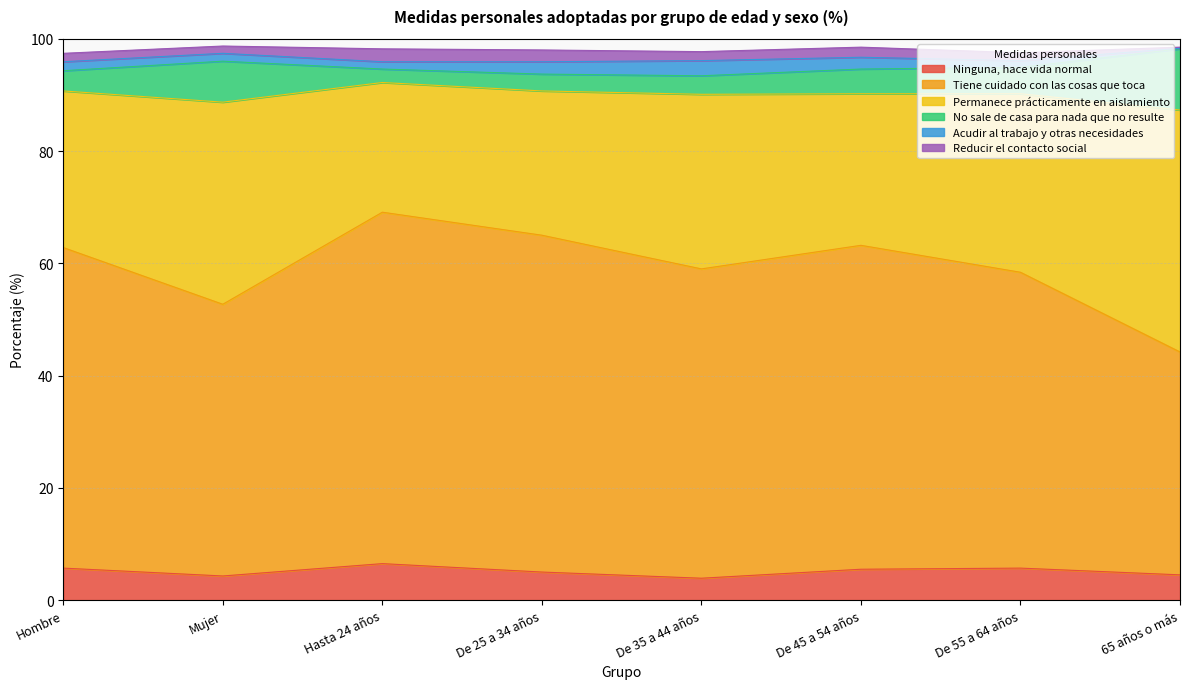

Reading right to left, what are all the values shown in this chart?

Ninguna, hace vida normal: 4.5	5.7	5.5	3.9	5.0	6.5	4.3	5.7
Tiene cuidado con las cosas que toca: 39.7	52.7	57.7	55.1	60.0	62.6	48.4	57.1
Permanece prácticamente en aislamiento: 43.1	31.8	27.0	31.1	25.7	23.1	36.0	27.9
No sale de casa para nada que no resulte: 10.9	4.7	4.4	3.3	3.0	2.4	7.3	3.6
Acudir al trabajo y otras necesidades: 0.1	1.2	2.1	2.7	2.2	1.3	1.4	1.6
Reducir el contacto social: 0.2	1.4	1.8	1.6	2.1	2.3	1.3	1.5